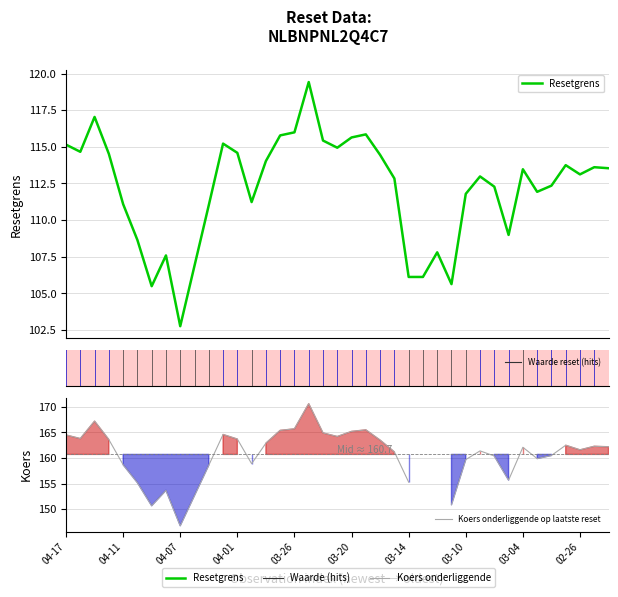

Which has a higher value, 27 or 13?

13